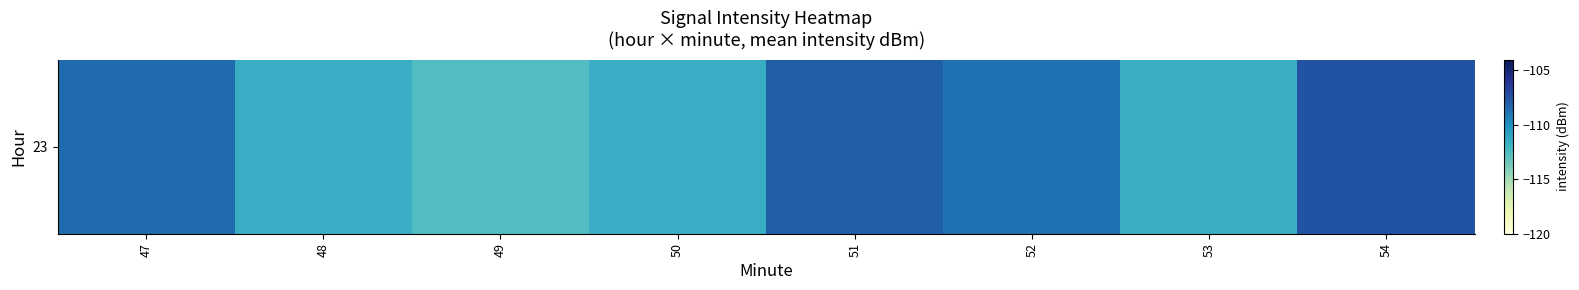

List the labels in order of value, smallest first.

49, 53, 48, 50, 52, 47, 51, 54